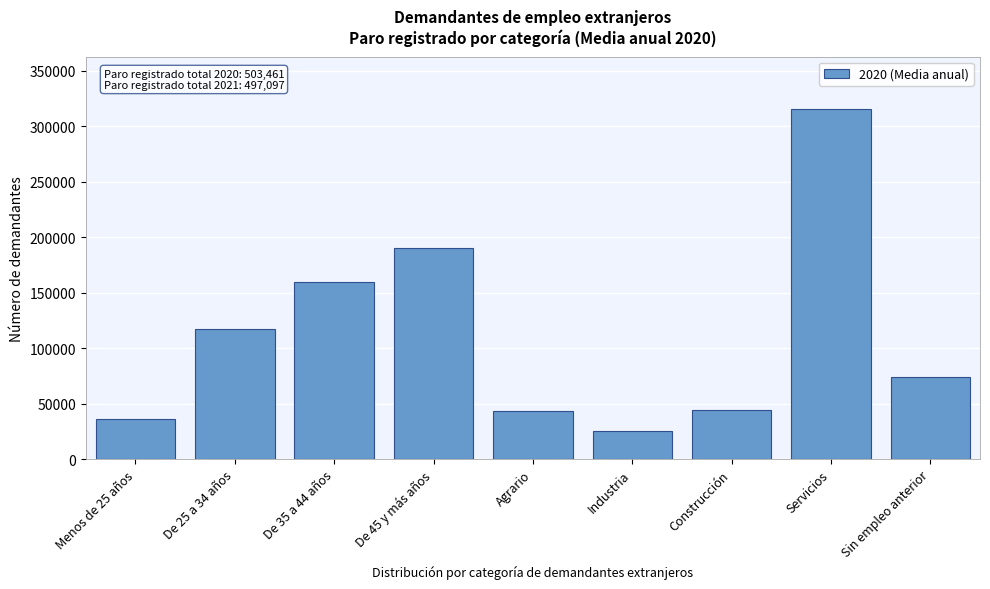

Between Menos de 25 años and Construcción, which is larger?

Construcción